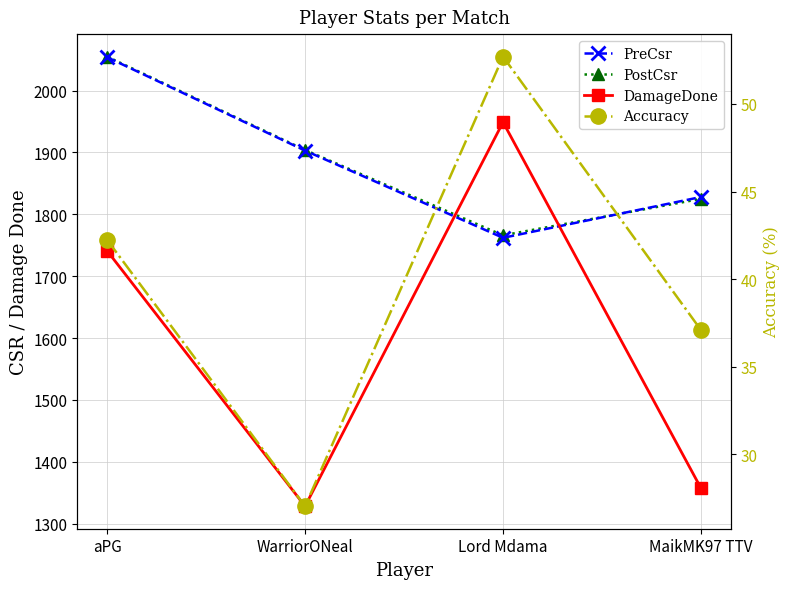

Which series has the widest spread of values?

DamageDone